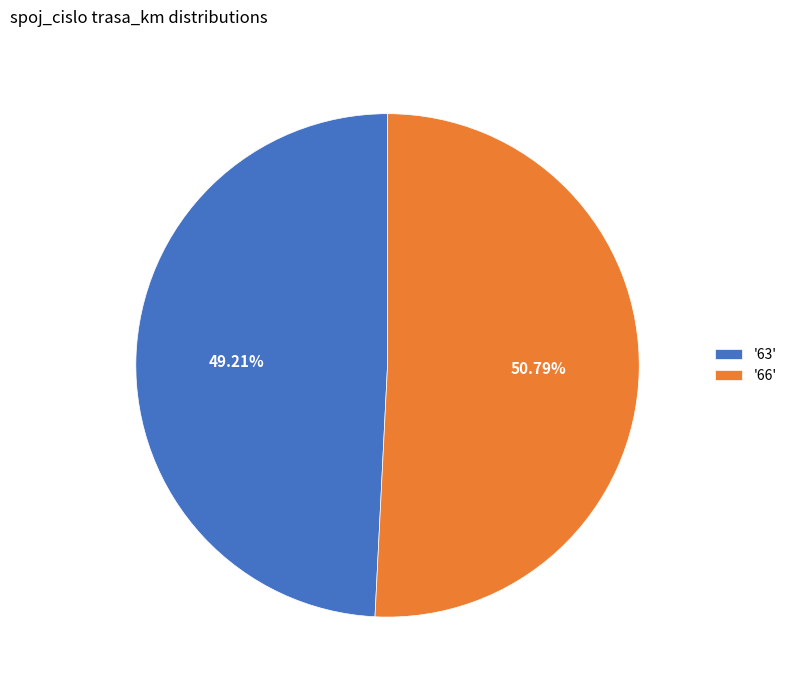

Which slice is the largest?

'66'